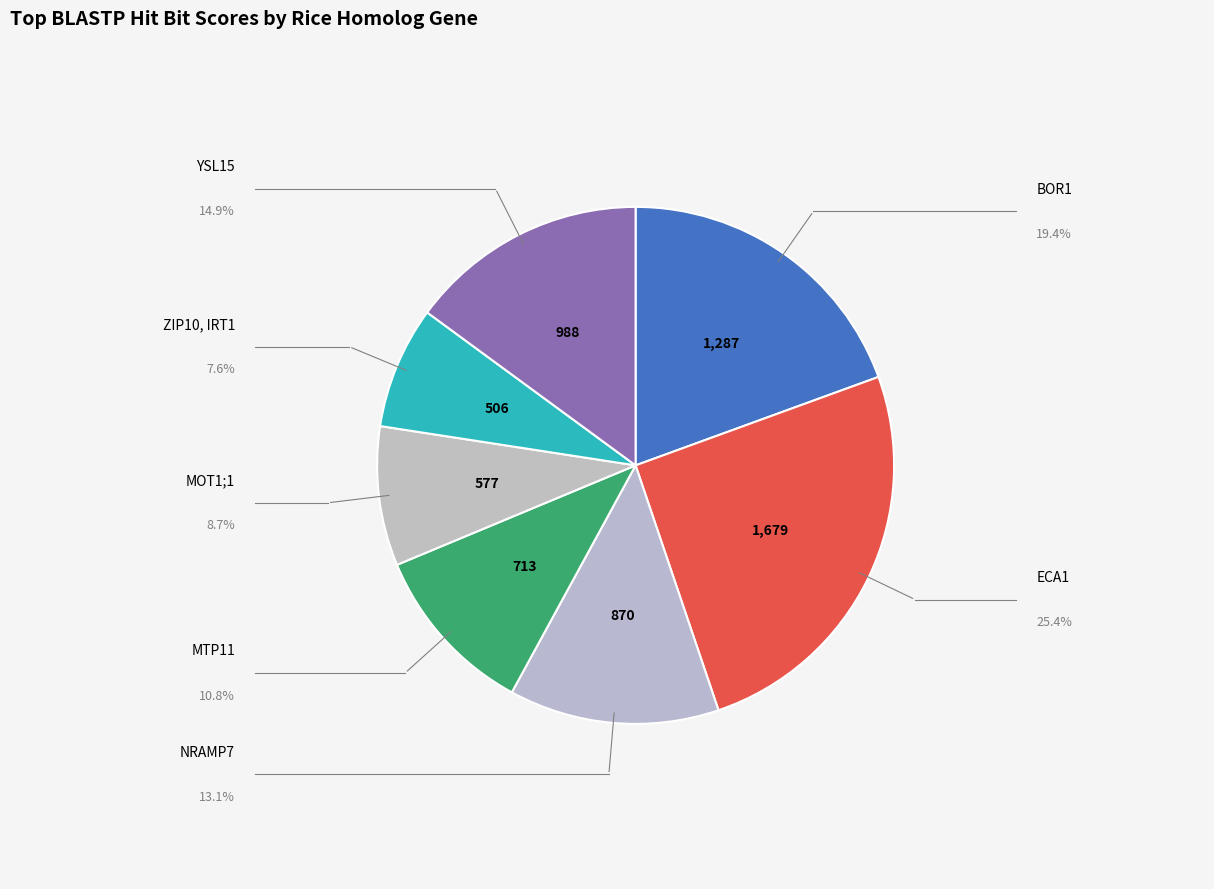

Count the number of slices in the pie.

7